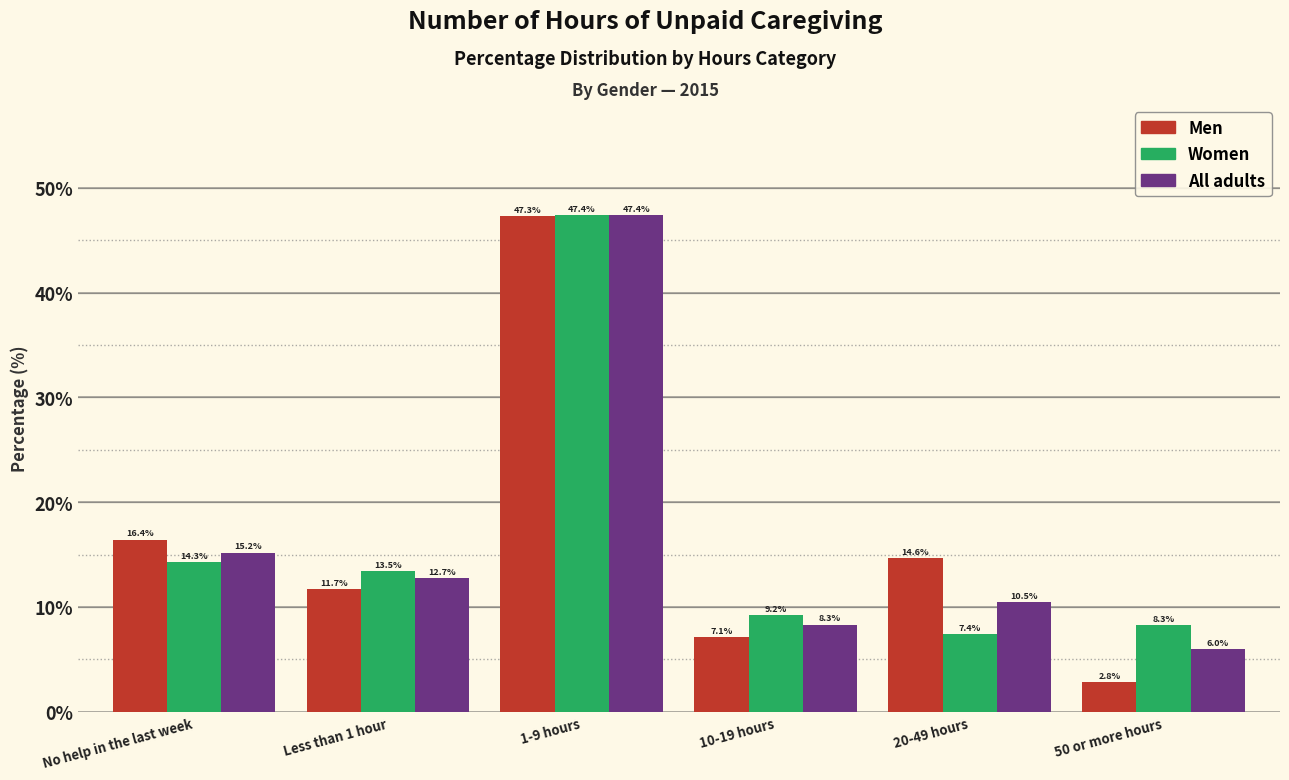

Reading left to right, what are all the values shown in this chart?

Men: 16.4	11.7	47.3	7.1	14.6	2.8
Women: 14.3	13.5	47.4	9.2	7.4	8.3
All adults: 15.2	12.7	47.4	8.3	10.5	6.0